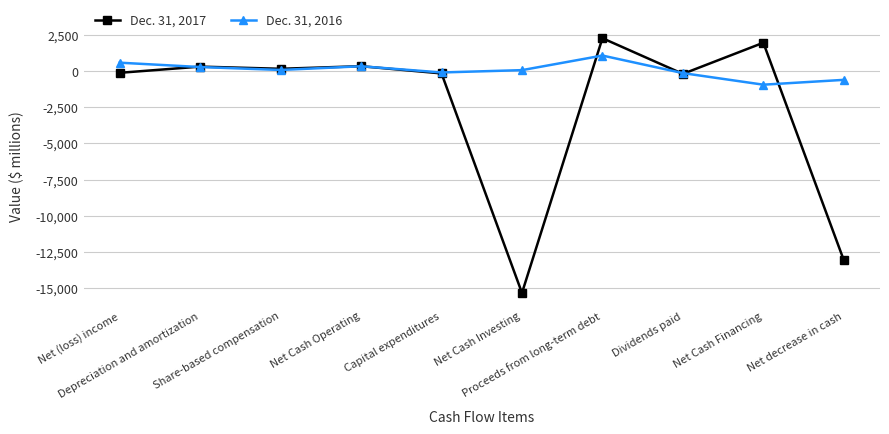

Which category has the highest value across all series?

Proceeds from long-term debt